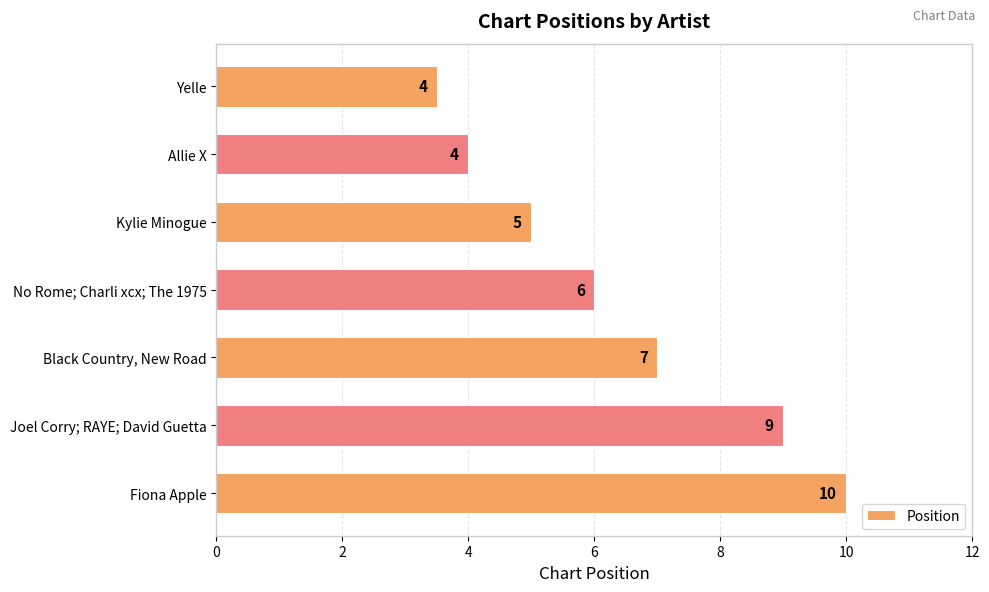

How many bars are there in total?

7